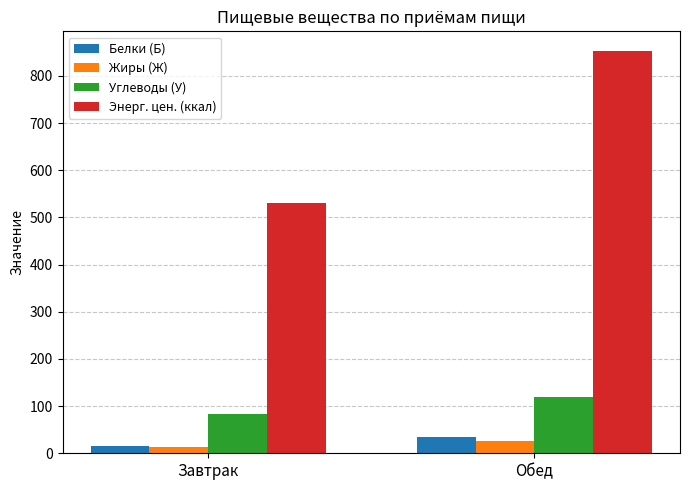

At which label does Белки (Б) reach its peak?

Обед